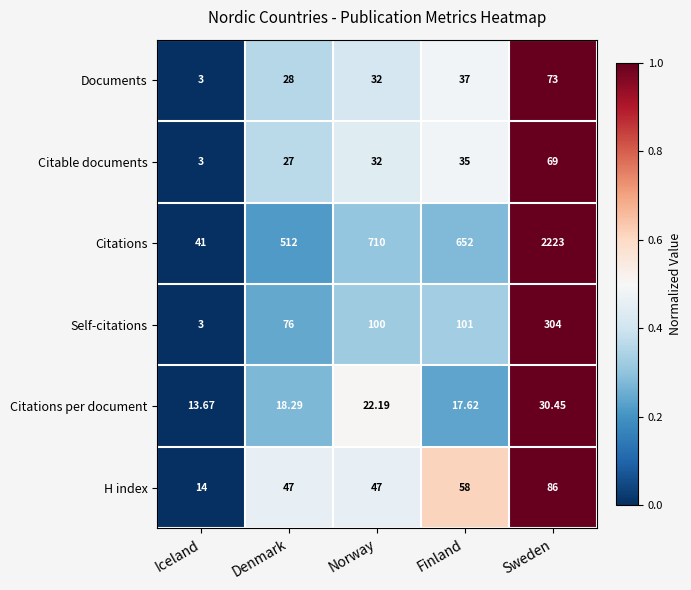

At Denmark, list the series in order from smallest to largest.

Citations per document, Citable documents, Documents, H index, Self-citations, Citations